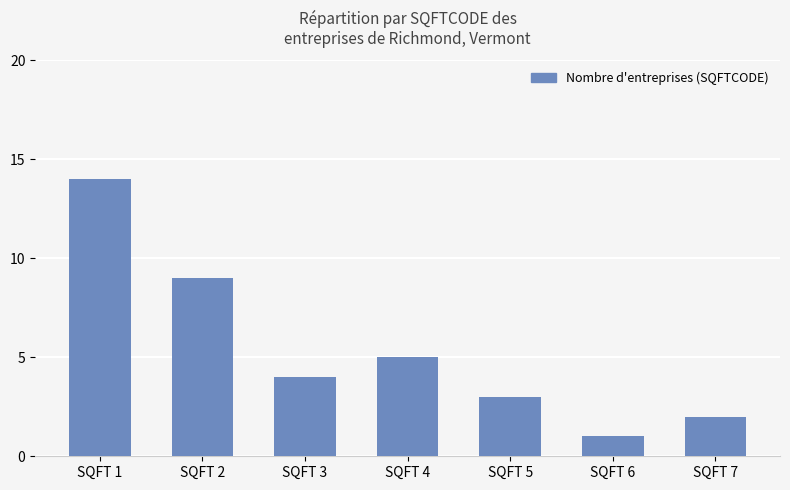

Reading right to left, what are all the values shown in this chart?

2	1	3	5	4	9	14